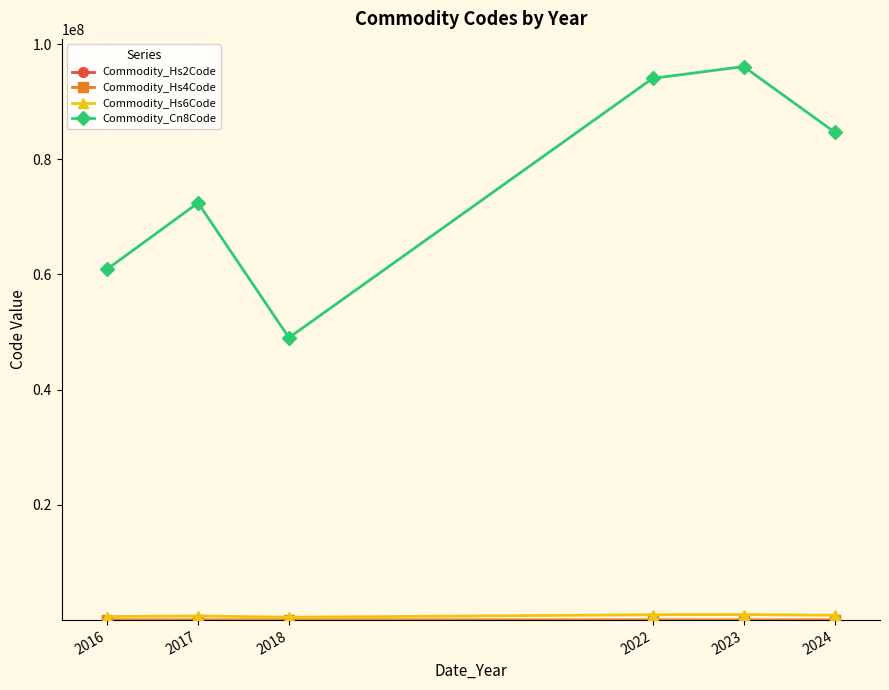

What is the maximum value shown in the chart?

96084000.0